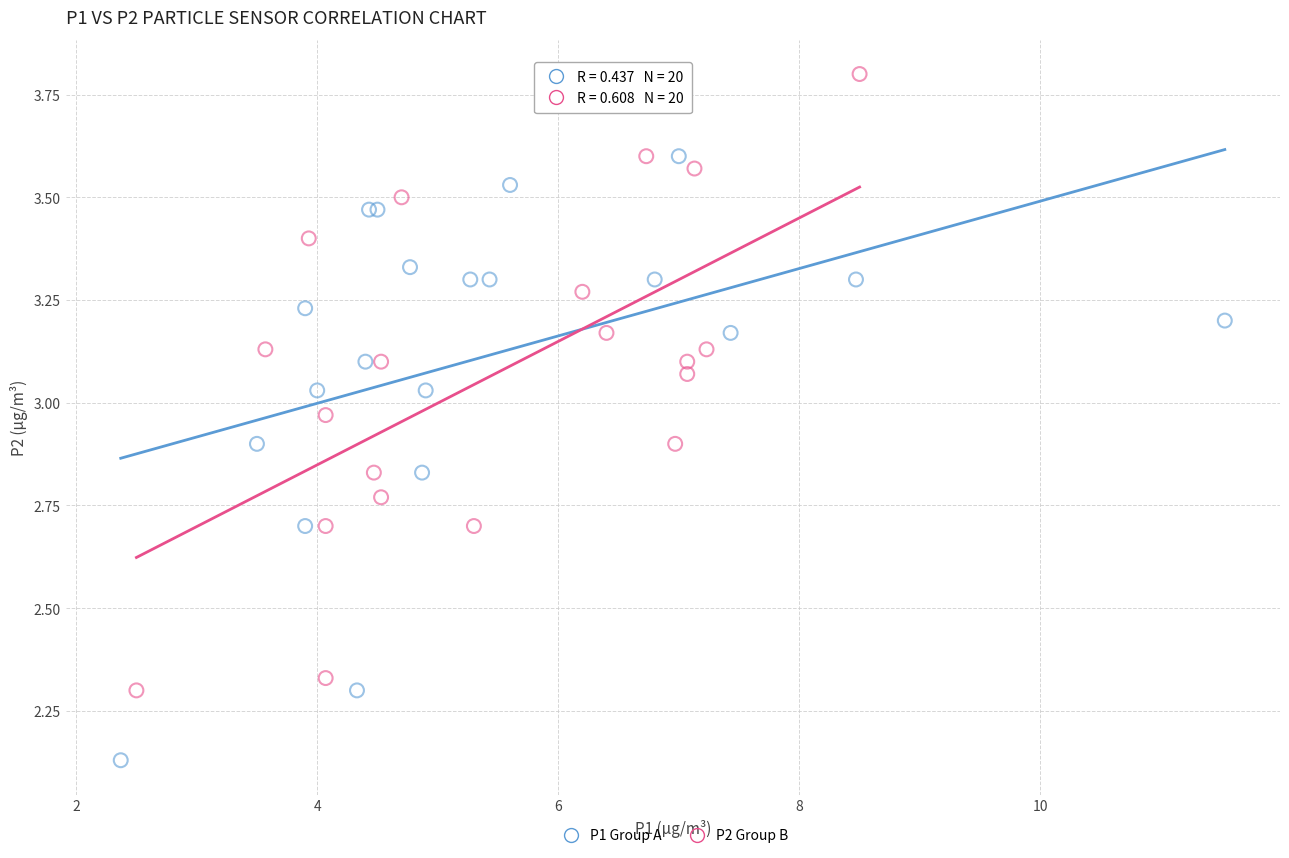

Which series reaches the minimum Y coordinate?

P1 Group A